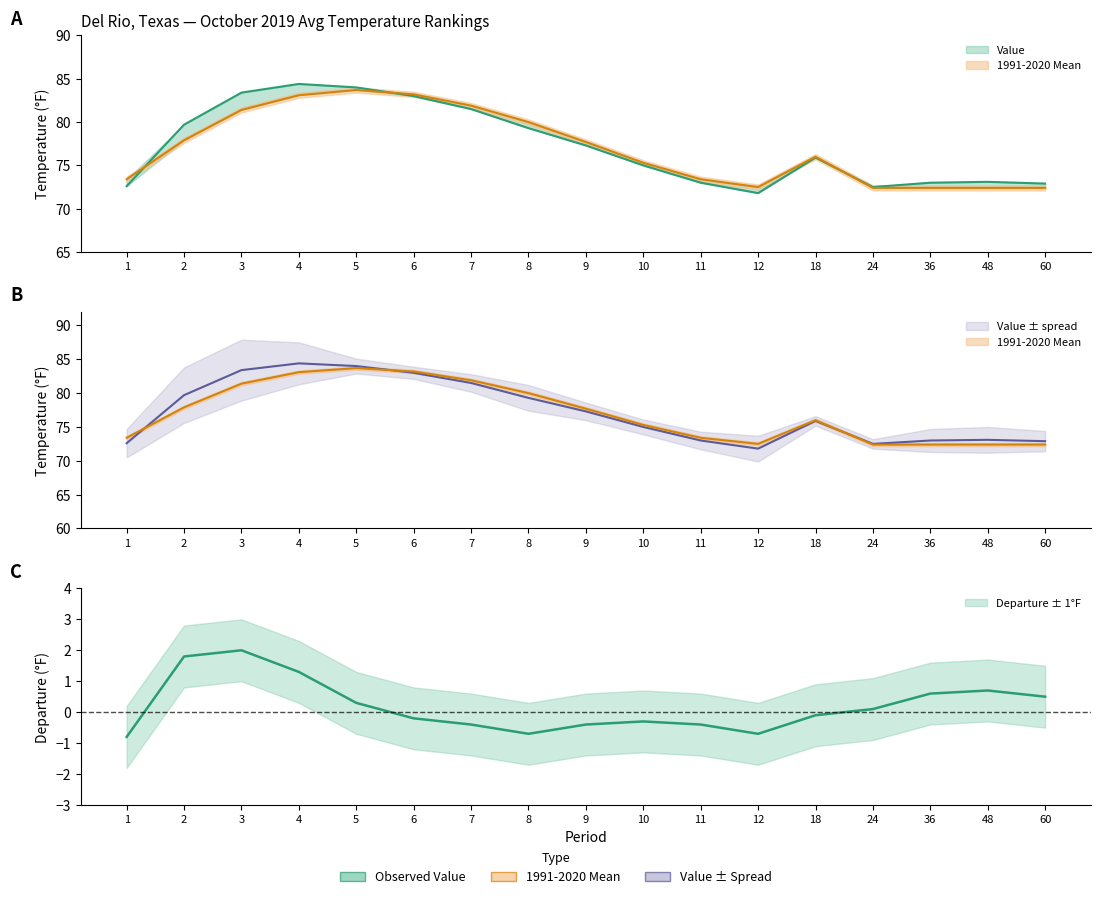

What are all the series names shown in the legend?

Value, 1991-2020 Mean, Departure